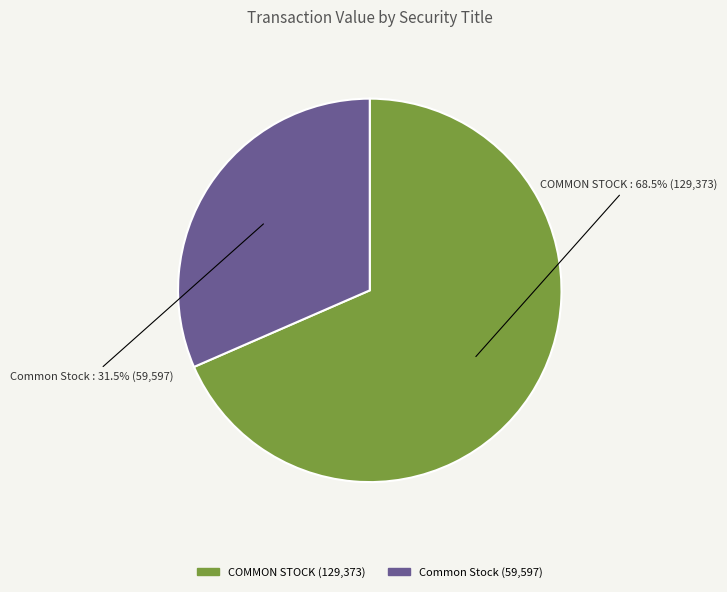

Do Common Stock and COMMON STOCK together represent more than half of the pie?

Yes